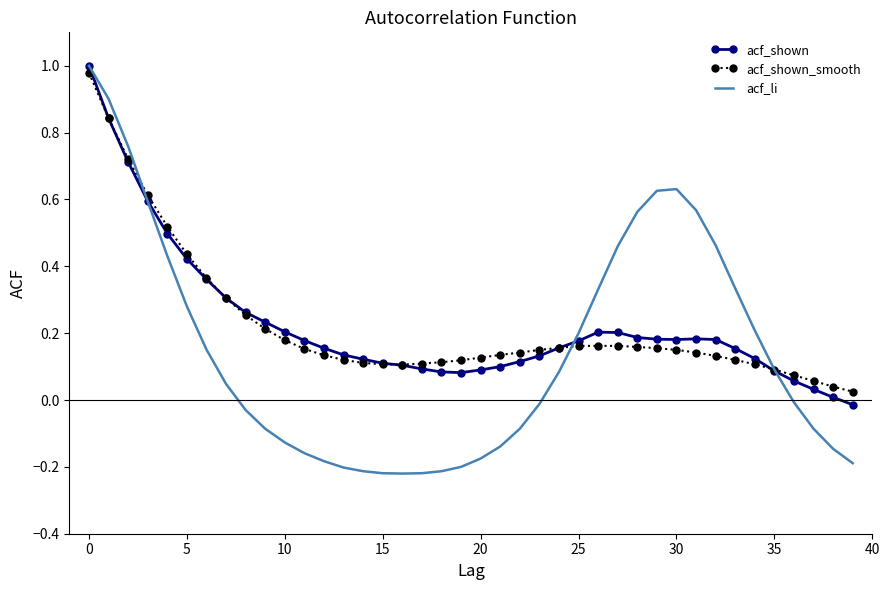

Which series has the largest range (max minus min)?

acf_li